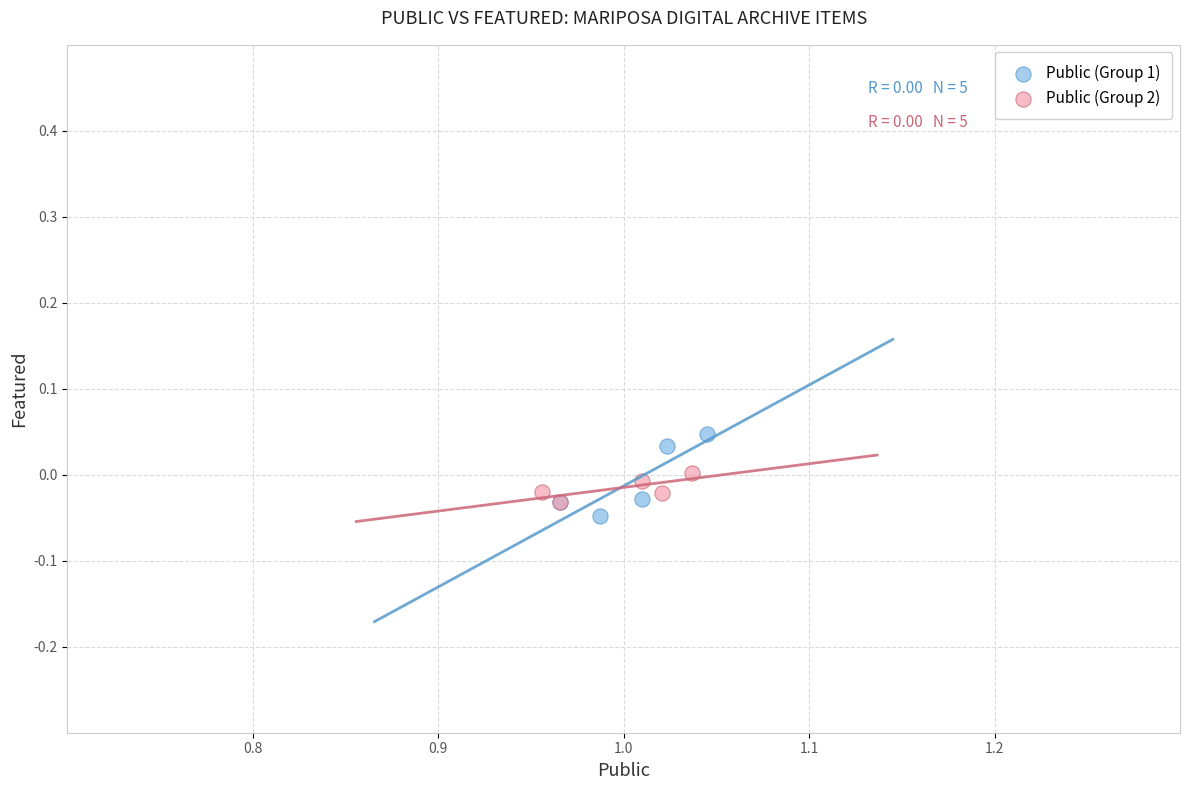

What are all the series names shown in the legend?

Public (Group 1), Public (Group 2)